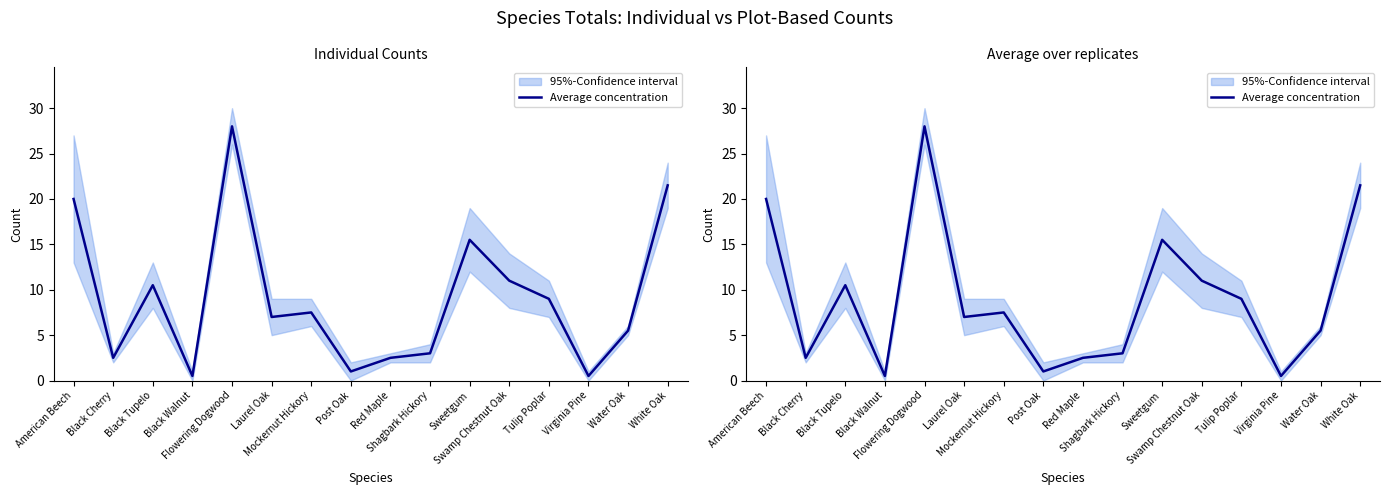

The chart shows a value of 3.7 at Laurel Oak. True or false?

False